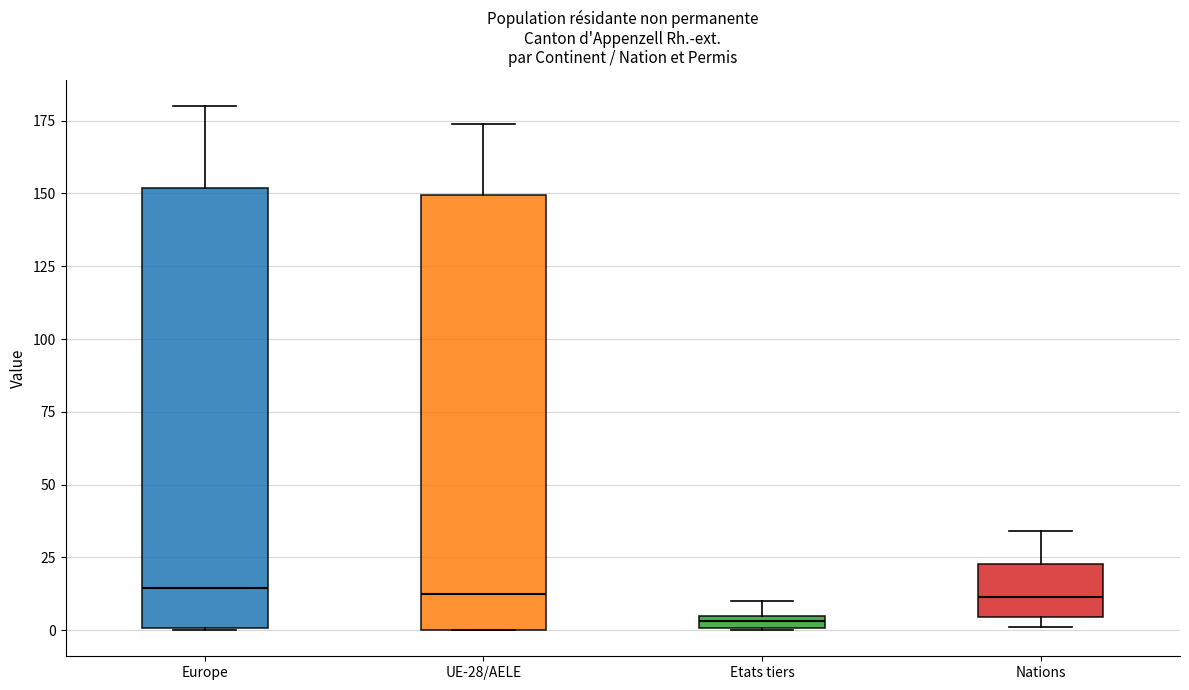

Which box's median line is the lowest?

Etats tiers